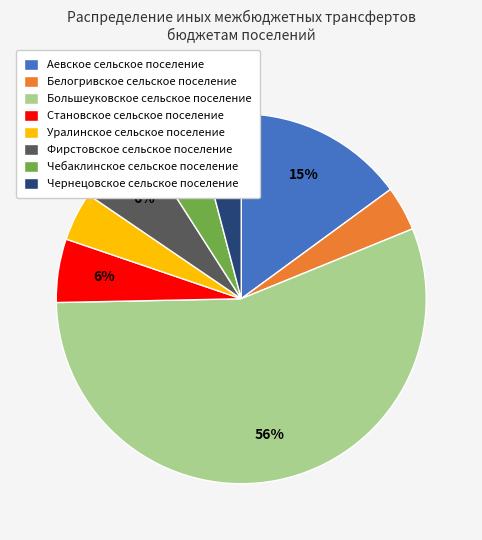

Count the number of slices in the pie.

8